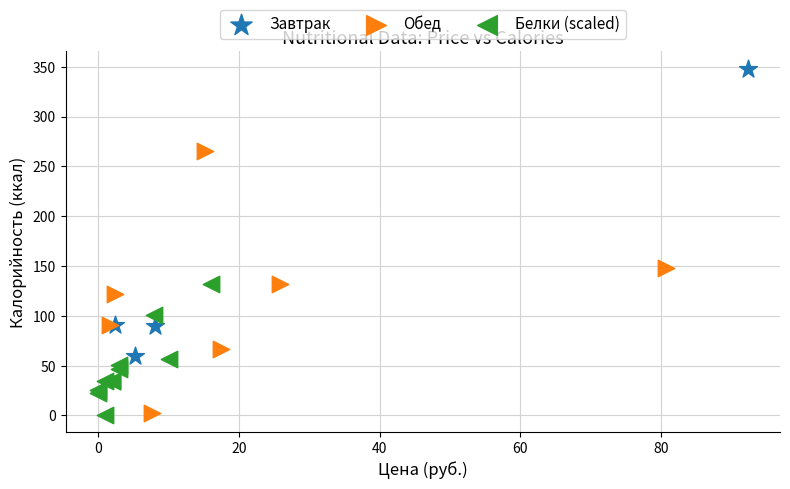

Which series contains the highest Y value?

Завтрак